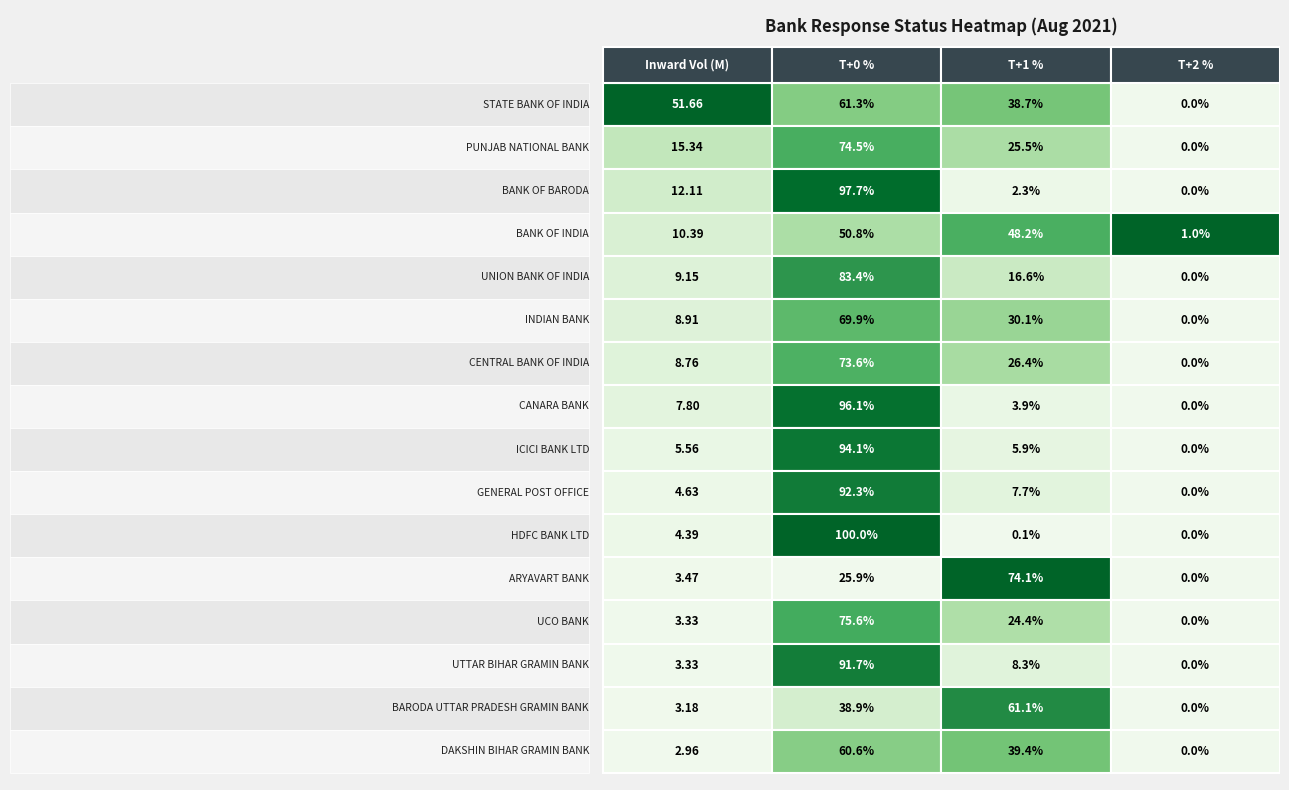

Reading left to right, extract all data points from this chart.

Inward Vol (M): 51.7	15.3	12.1	10.4	9.2	8.9	8.8	7.8	5.6	4.6	4.4	3.5	3.3	3.3	3.2	3.0
T+0 %: 61.3	74.5	97.7	50.8	83.4	69.9	73.6	96.1	94.1	92.3	100.0	25.9	75.6	91.7	38.9	60.6
T+1 %: 38.7	25.5	2.3	48.2	16.6	30.1	26.4	3.9	5.9	7.7	0.1	74.1	24.4	8.3	61.1	39.4
T+2 %: 0.0	0.0	0.0	1.0	0.0	0.0	0.0	0.0	0.0	0.0	0.0	0.0	0.0	0.0	0.0	0.0